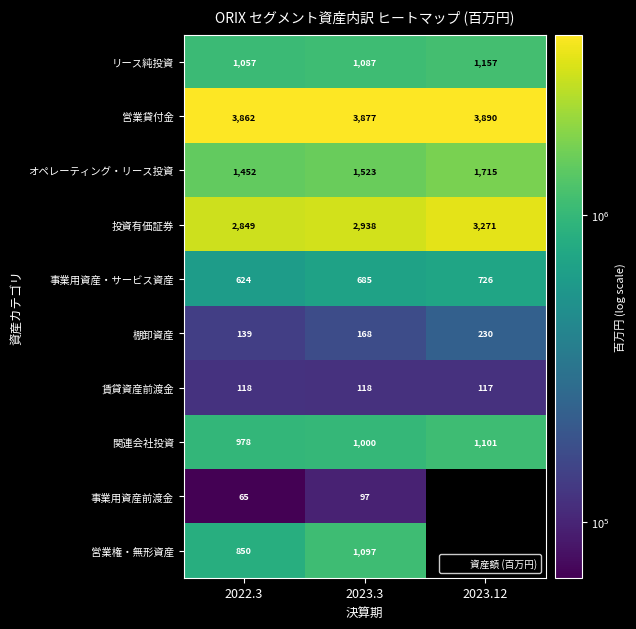

How many リース純投資 values are between 1057776 and 1157579?

3